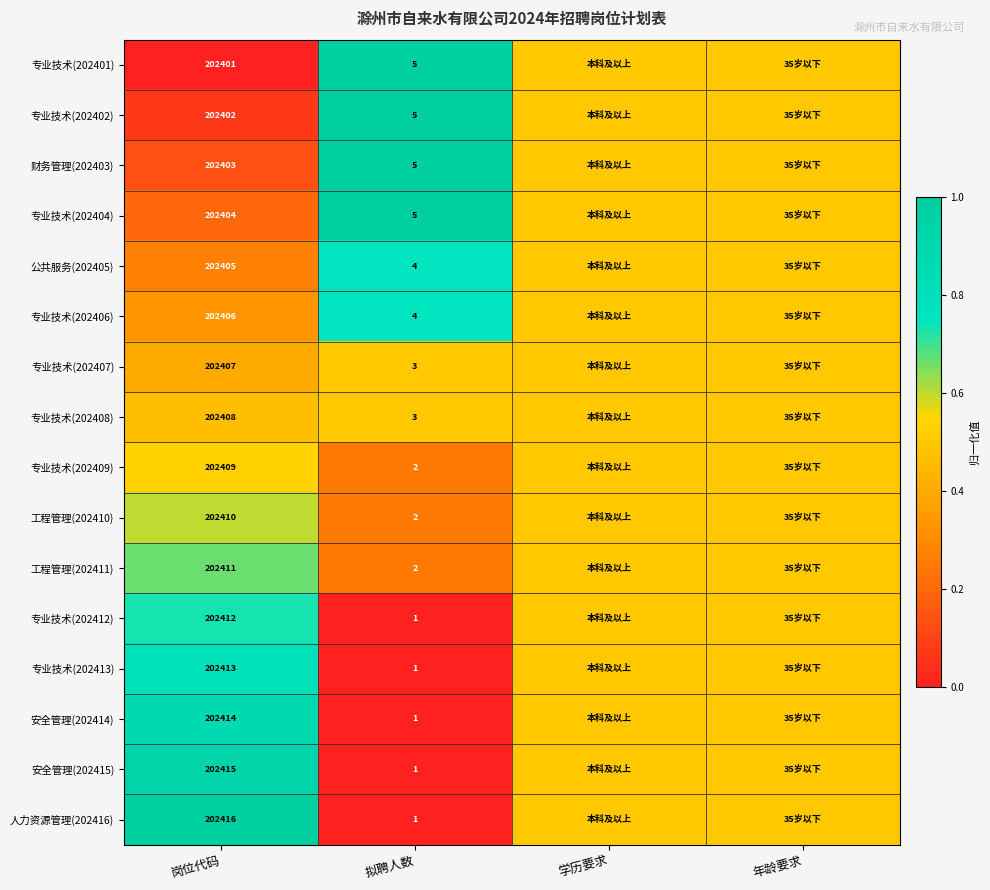

The 专业技术(202412) series shows 202412.0 at 岗位代码. True or false?

True